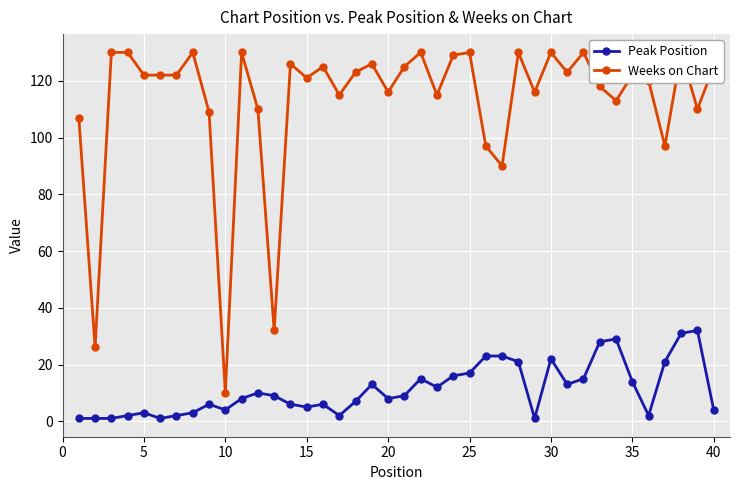

What is the difference between the second highest and minimum values in the Weeks on Chart series?

120